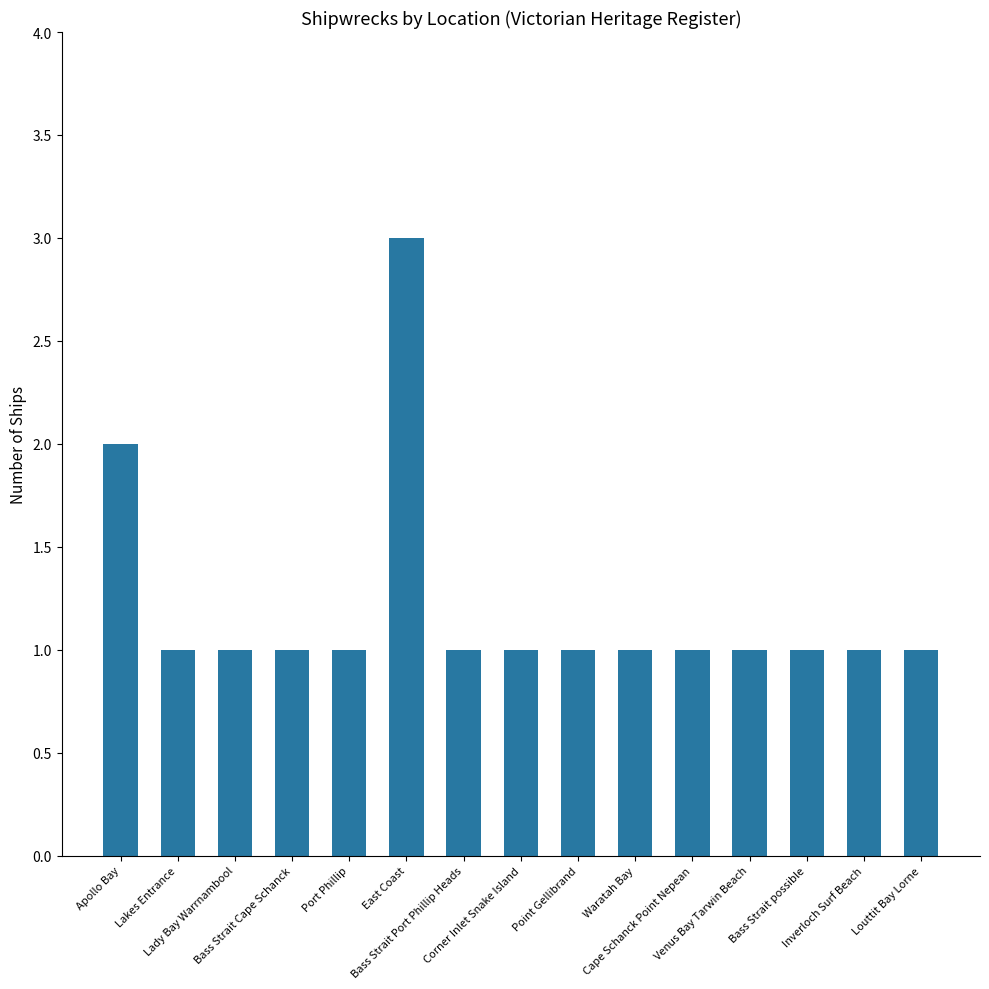

At which label is the value closest to 2?

Apollo Bay